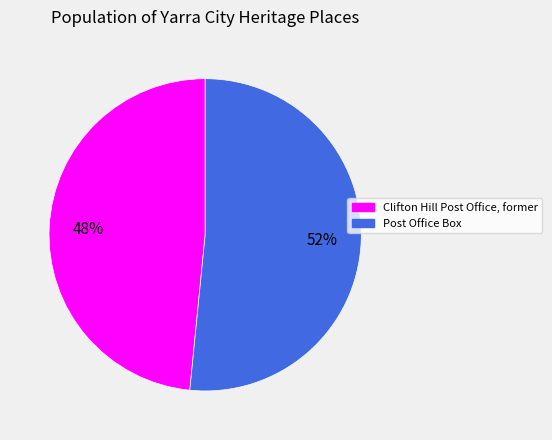

Is it true that Clifton Hill Post Office, former is 48% of the pie?

True